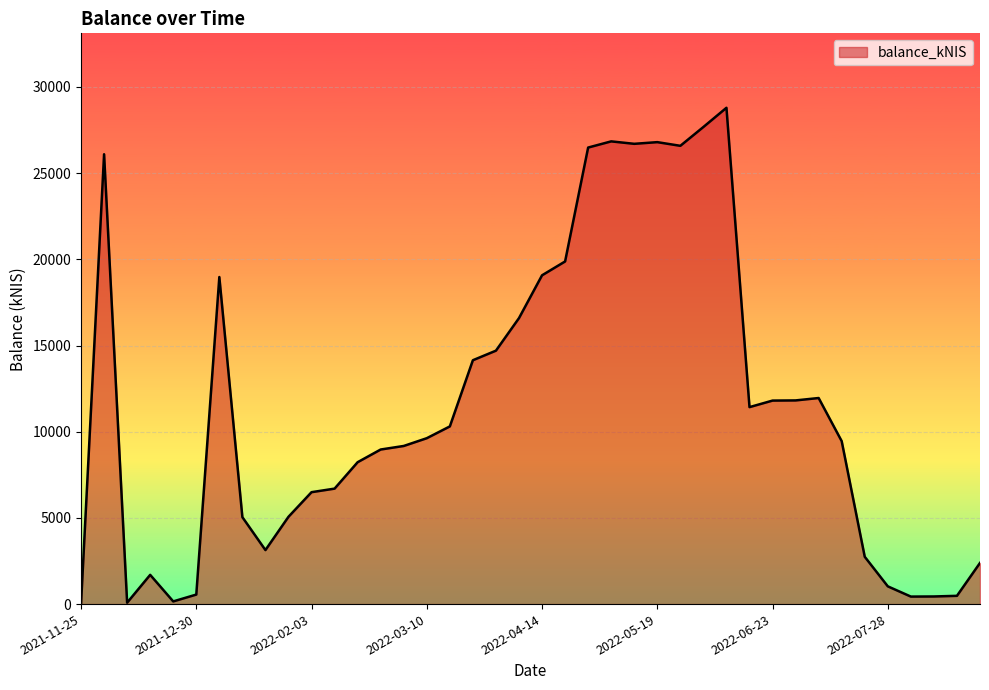

What is the maximum value shown in the chart?

28793.6